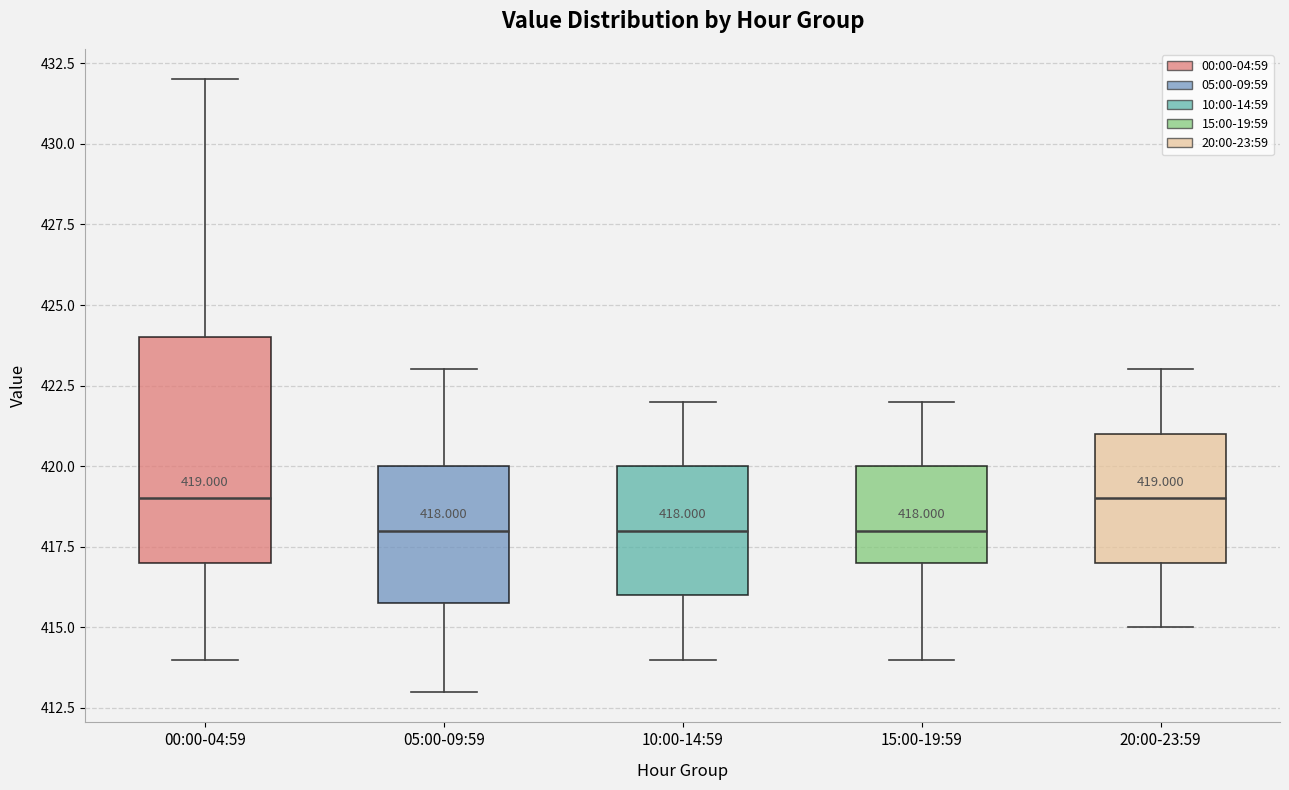

Comparing the boxes themselves (not the whiskers), which one is the tallest?

00:00-04:59